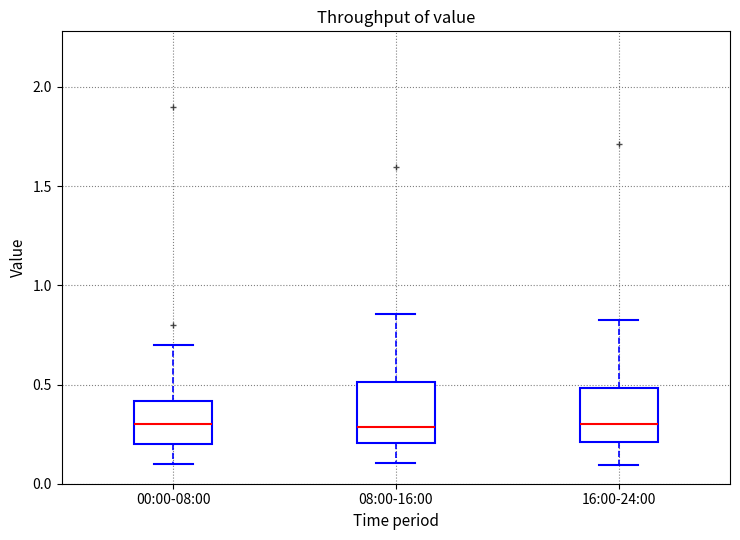

Reading left to right, read every box against the y-axis: the position of its median line, the range the box covers, and the ends of its whiskers. The values are not printed on the chart, so give them approximately, as read against the axis.

00:00-08:00: median 0.30, box 0.20 to 0.40, whiskers 0.10 to 0.70
08:00-16:00: median 0.30, box 0.20 to 0.50, whiskers 0.10 to 0.85
16:00-24:00: median 0.30, box 0.20 to 0.50, whiskers 0.10 to 0.80